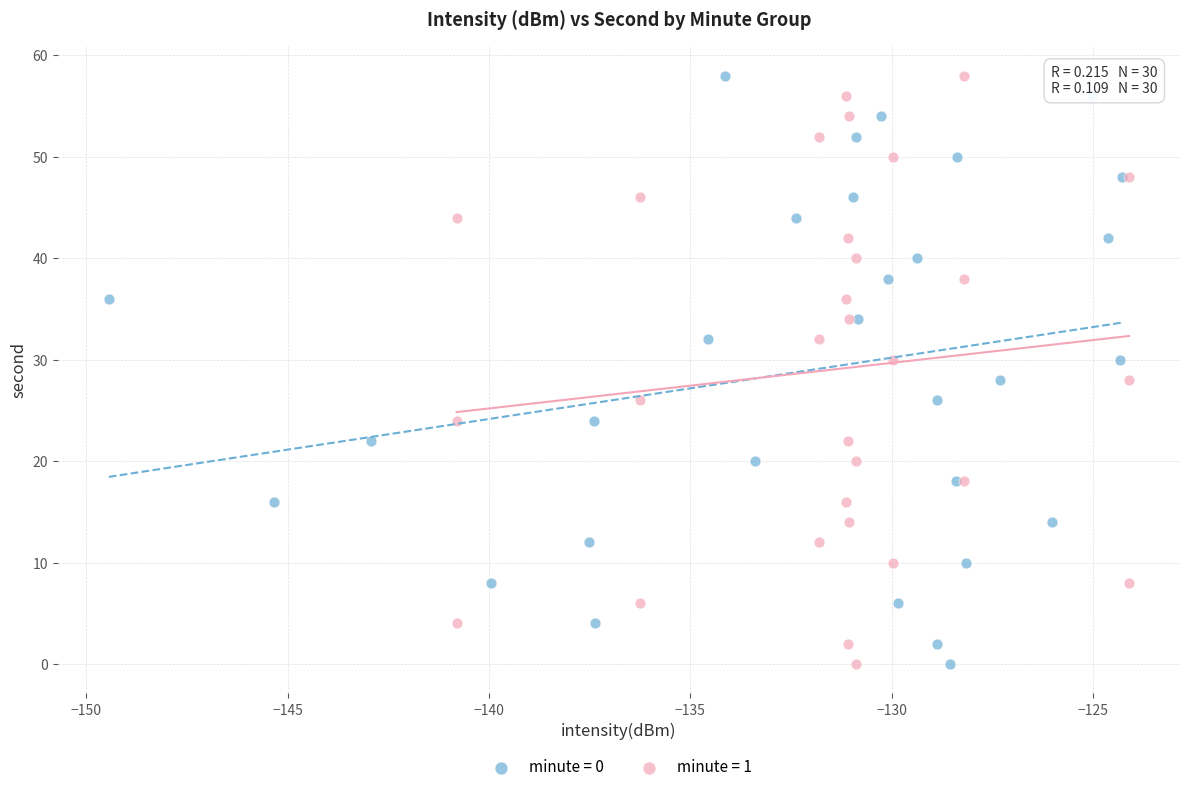

What are all the series names shown in the legend?

minute = 0, minute = 1